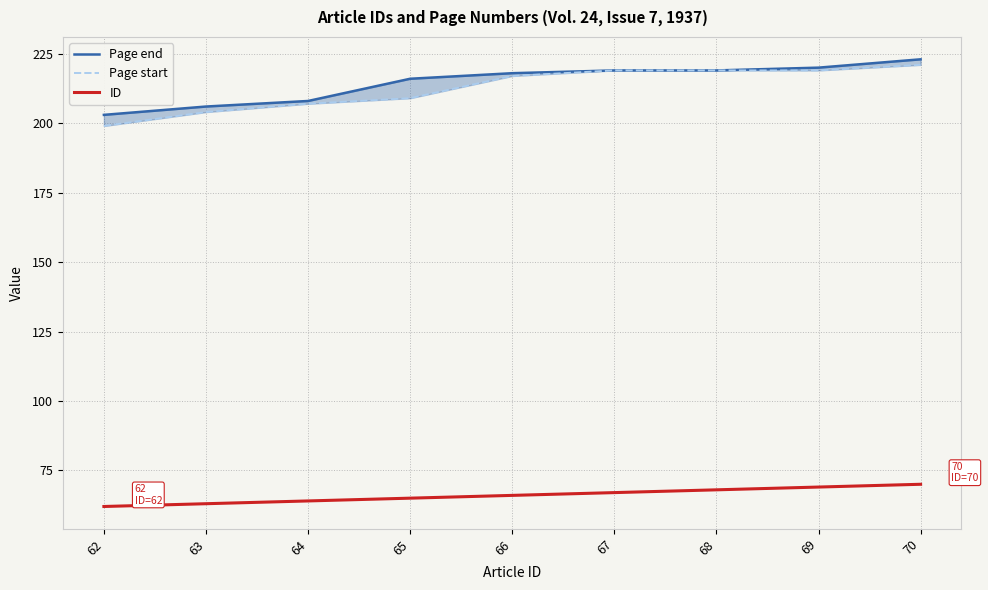

Which category has the lowest value in the ID series?

62